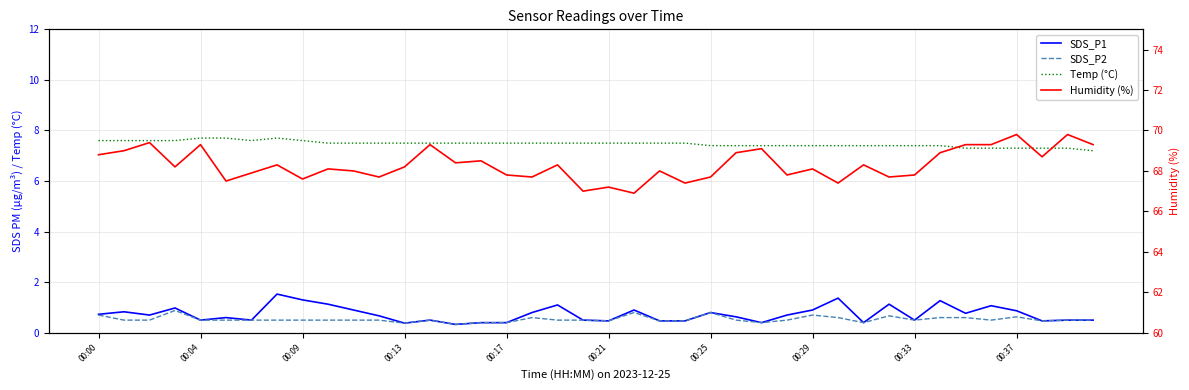

What are all the series names shown in the legend?

SDS_P1, SDS_P2, Temp (°C), Humidity (%)